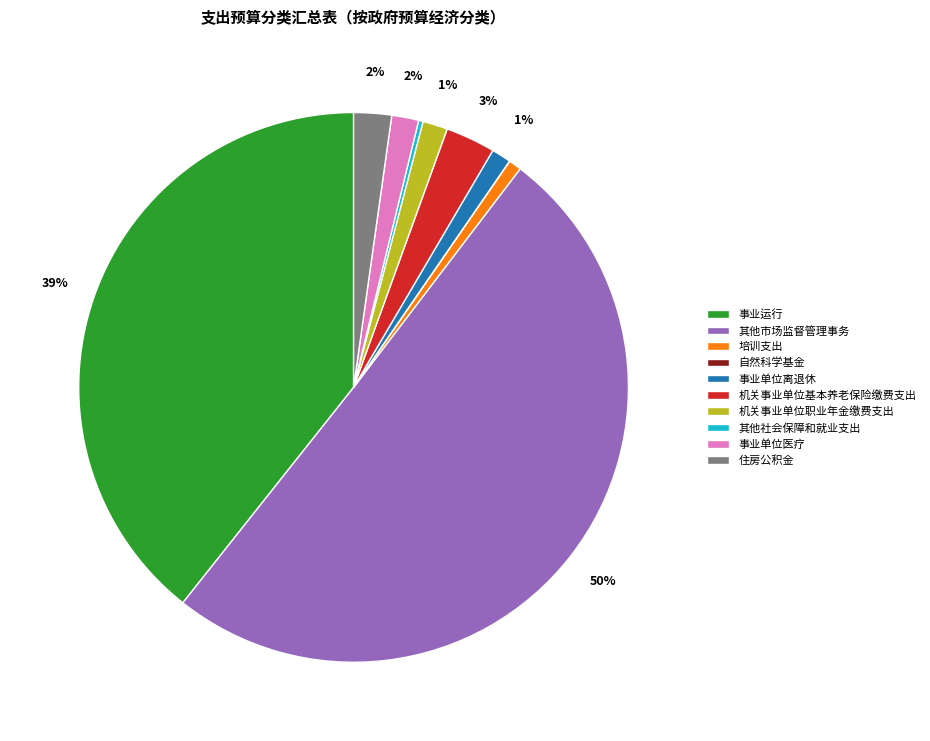

To the nearest percent, what portion does 事业单位离退休 represent?

1%